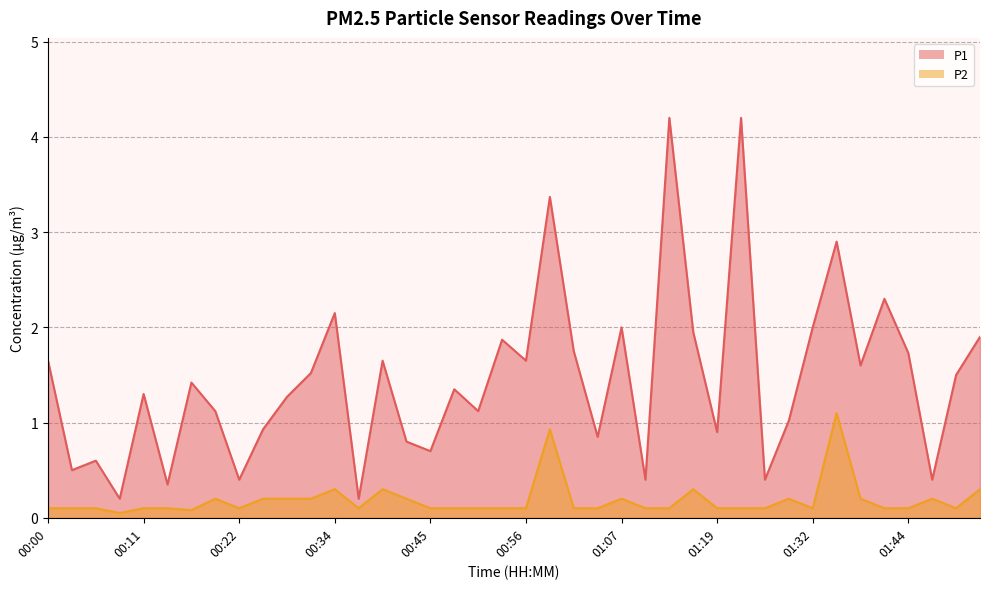

Rank the series at 01:52 from highest to lowest value.

P1, P2